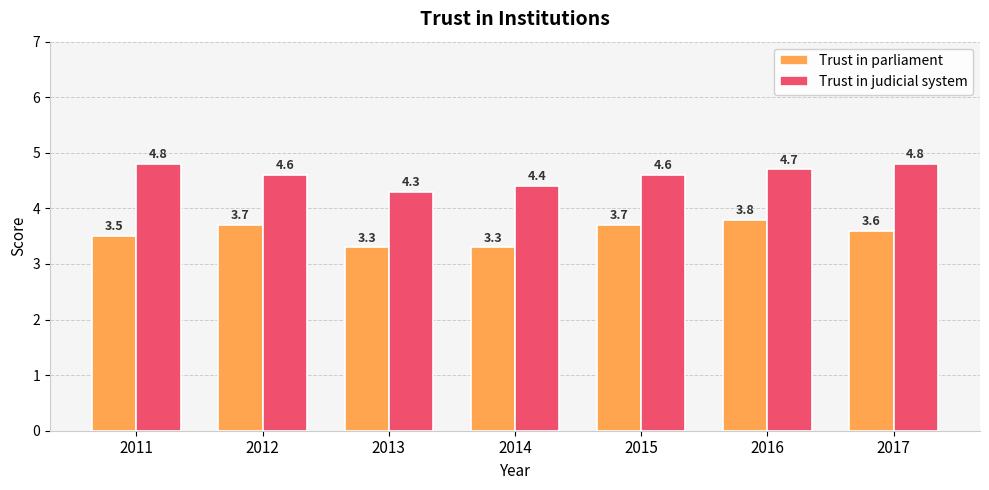

Count the Trust in judicial system values in the range 4 to 5.

7